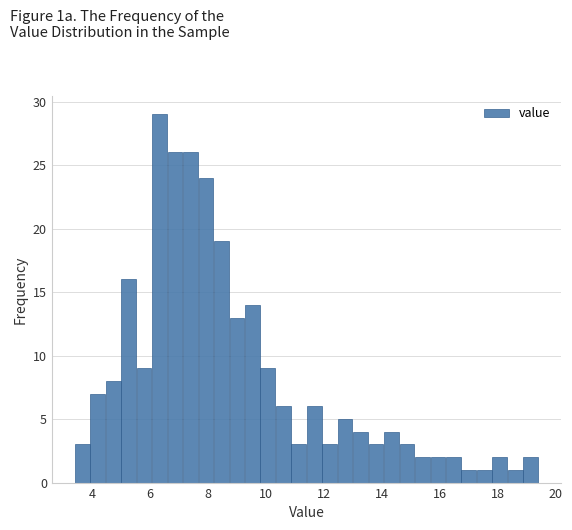

Read against the x-axis, roughly where is the centre of the tallest bar?

6.4